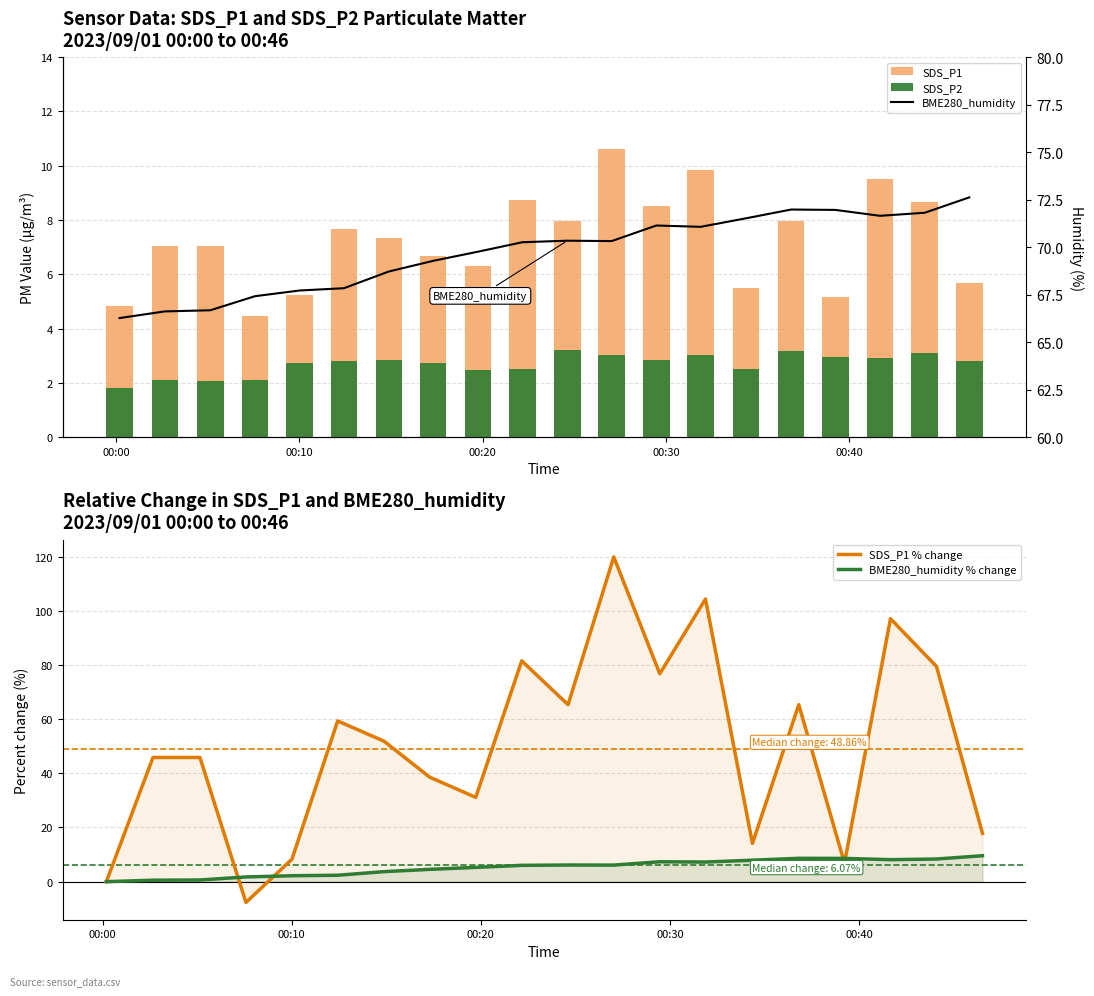

What is the maximum value for BME280_humidity % change?

9.6